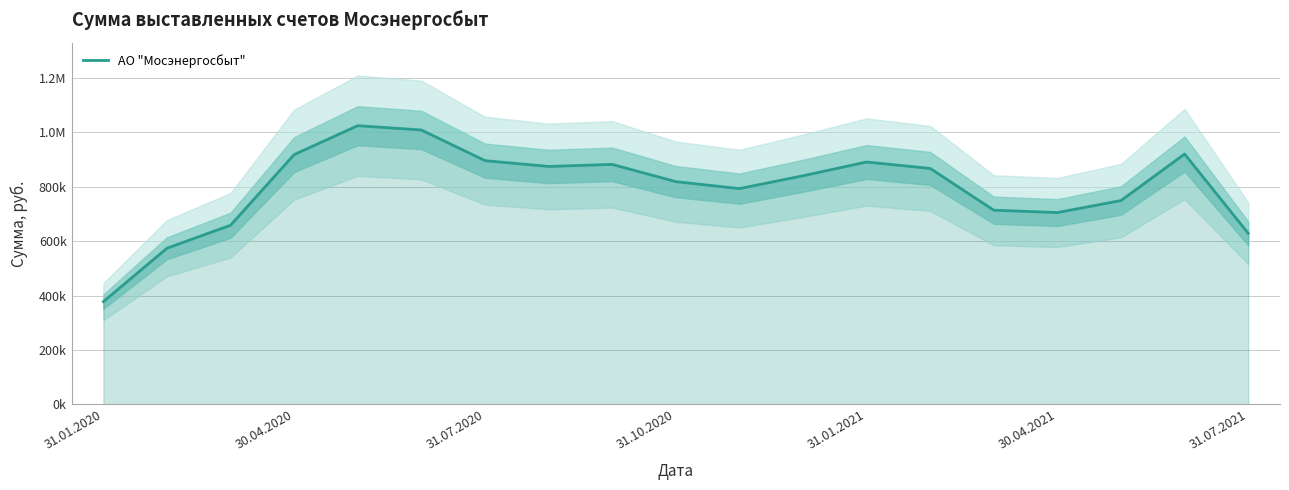

What is the approximate value at 16?

749408.6